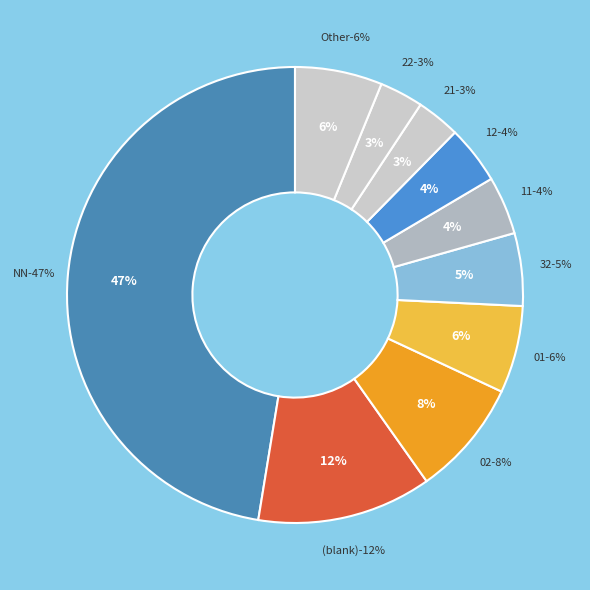

Approximately how many times larger is the value at 01 compared to ?

0.5